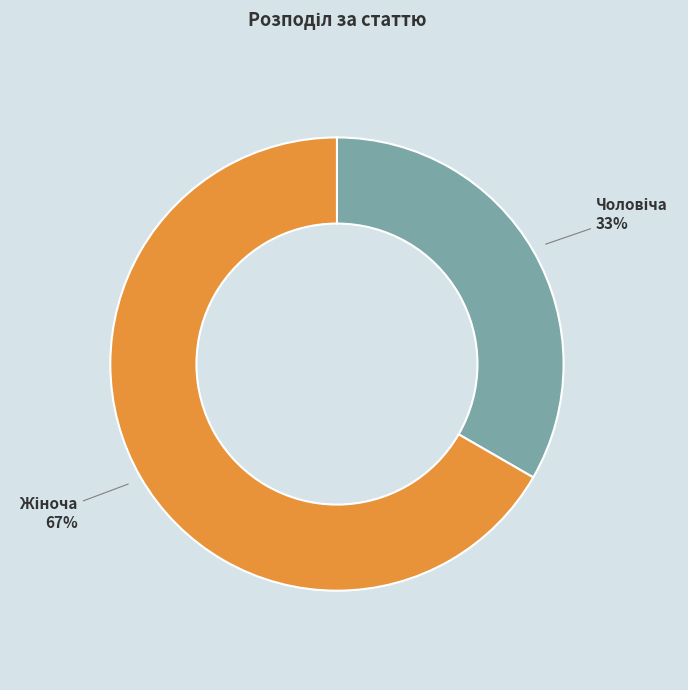

Is there any slice that represents more than half of the pie?

Yes